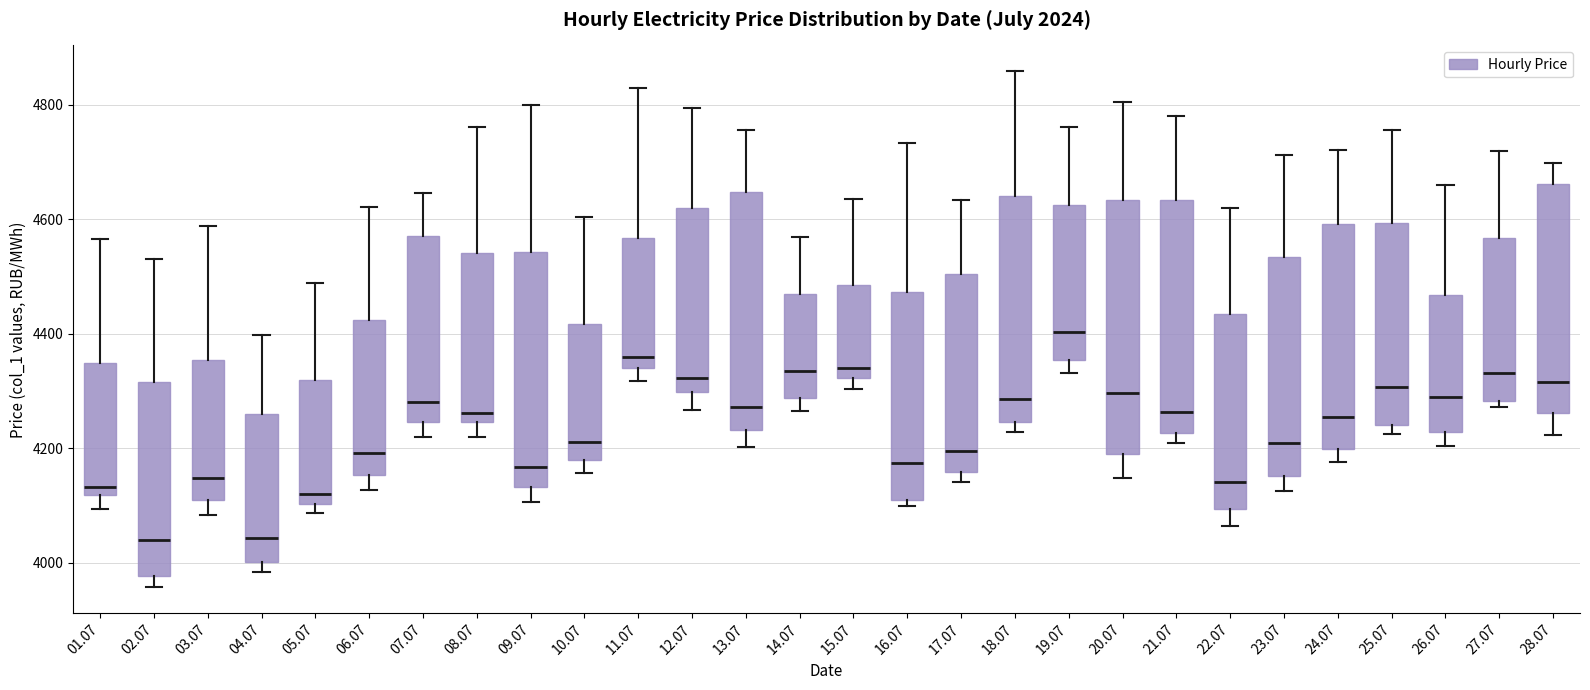

Where is the upper edge of the box at x = 25.07 on the y-axis? The values are not printed on the chart, so give them approximately, as read against the axis.

4600